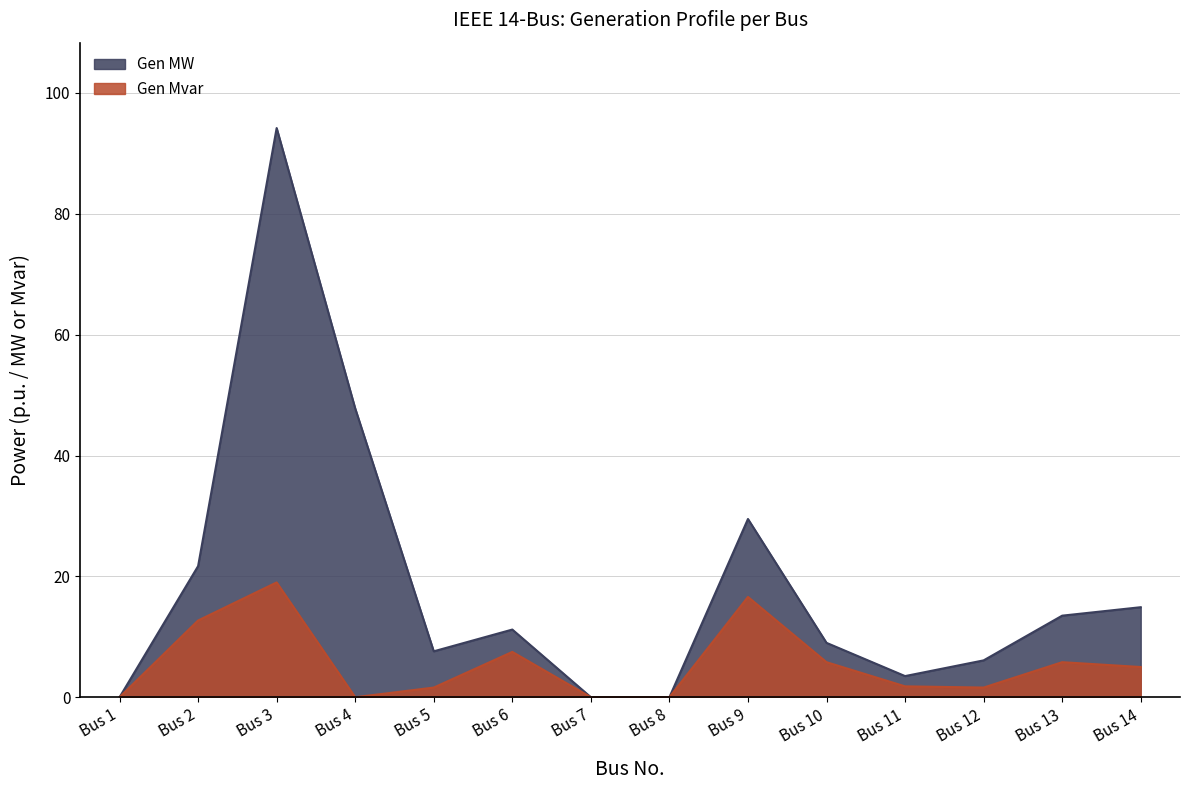

True or false: Gen MW and Gen Mvar intersect in this chart.

False